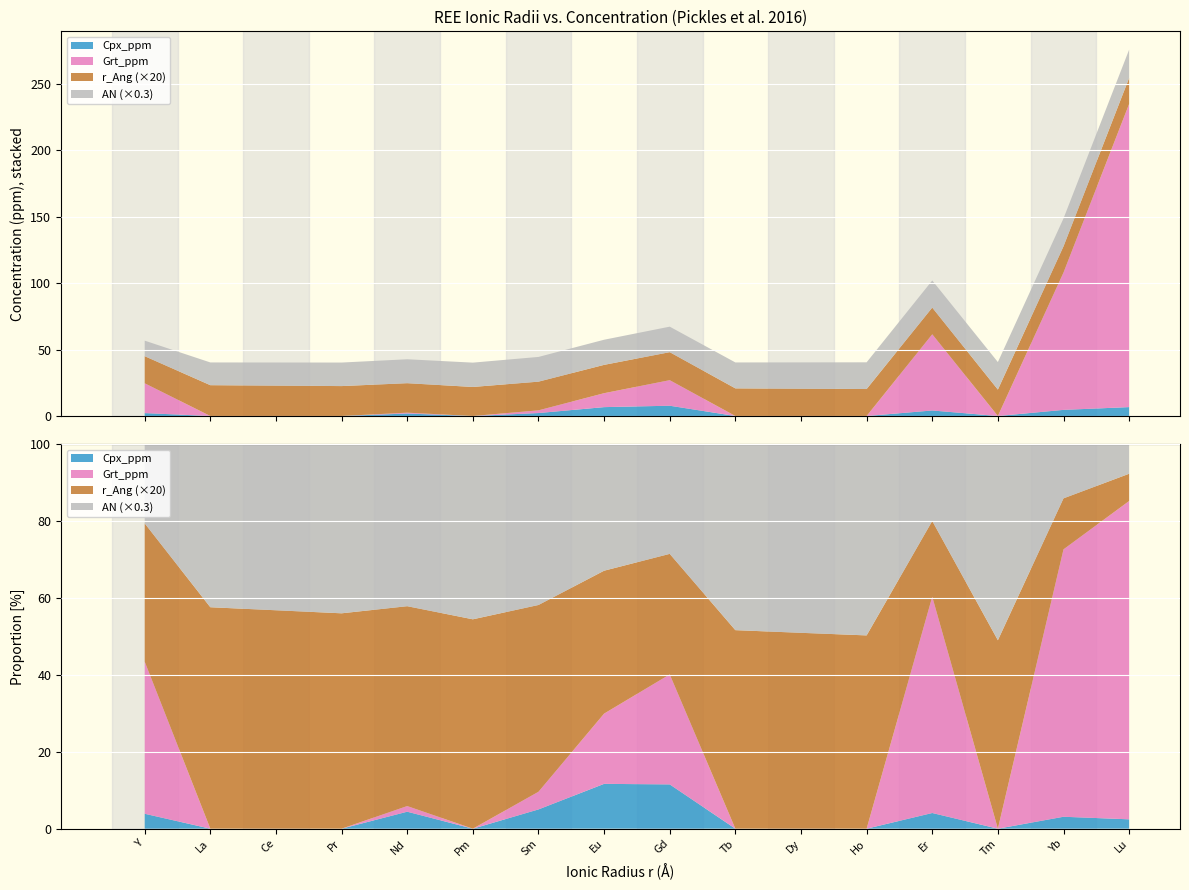

Reading right to left, what are all the values shown in this chart?

r_Ang: Lu=1.0	Yb=1.0	Tm=1.0	Er=1.0	Ho=1.0	Dy=1.0	Tb=1.0	Gd=1.1	Eu=1.1	Sm=1.1	Pm=1.1	Nd=1.1	Pr=1.1	Ce=1.1	La=1.2	Y=1.0
Grt_ppm: Lu=228.1	Yb=103.3	Tm=0.0	Er=57.3	Ho=0.0	Dy=0.0	Tb=0.0	Gd=19.2	Eu=10.5	Sm=2.0	Pm=0.0	Nd=0.6	Pr=0.0	Ce=0.0	La=0.0	Y=22.4
Cpx_ppm: Lu=6.7	Yb=4.6	Tm=0.0	Er=4.2	Ho=0.0	Dy=0.0	Tb=0.0	Gd=7.7	Eu=6.7	Sm=2.2	Pm=0.0	Nd=1.9	Pr=0.0	Ce=0.0	La=0.0	Y=2.2
AN: Lu=71.0	Yb=70.0	Tm=69.0	Er=68.0	Ho=67.0	Dy=66.0	Tb=65.0	Gd=64.0	Eu=63.0	Sm=62.0	Pm=61.0	Nd=60.0	Pr=59.0	Ce=58.0	La=57.0	Y=39.0